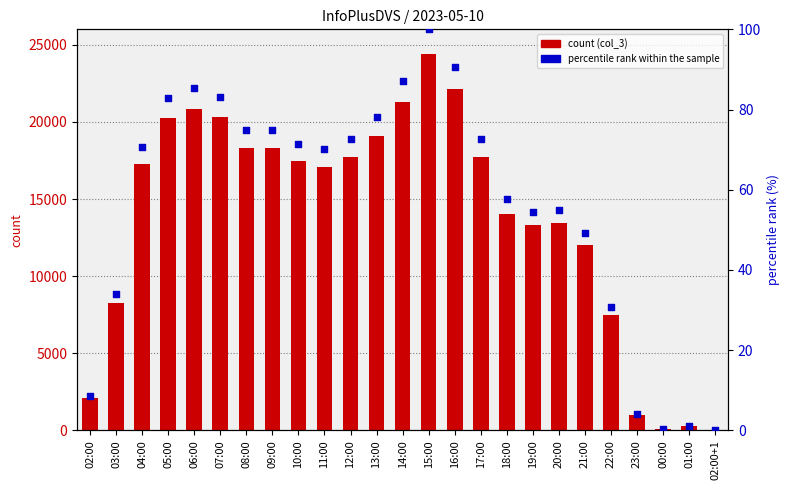

Which series has the largest Y range (max minus min)?

count (col_3)